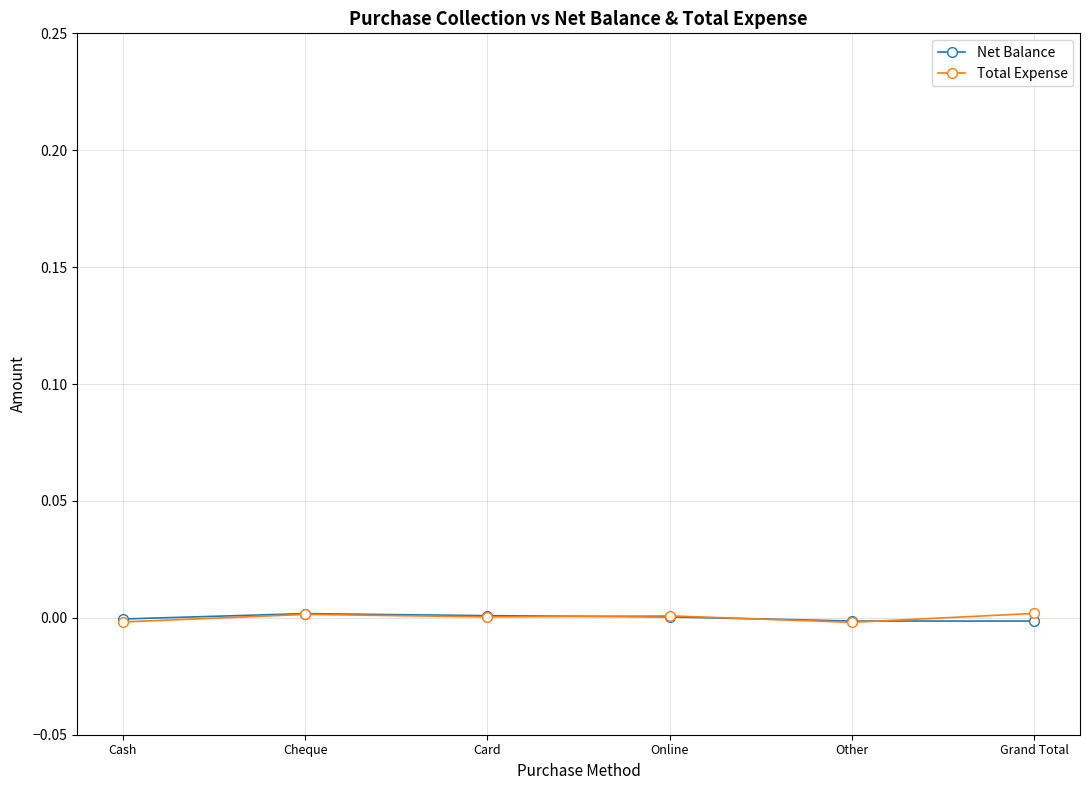

What is the label of the 1st point from the right?

Grand Total